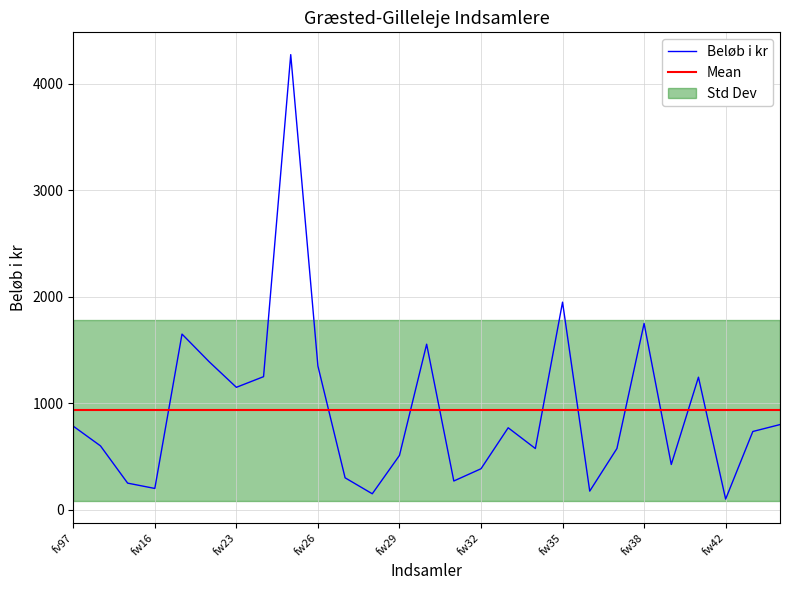

How many lines are shown in the chart?

1